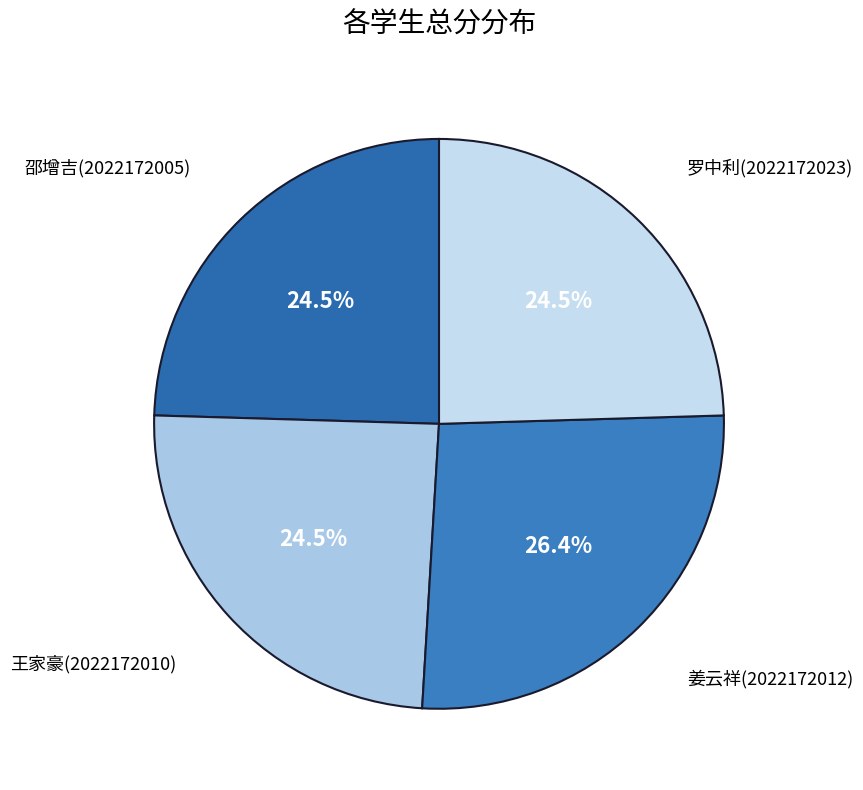

Count the number of slices in the pie.

4